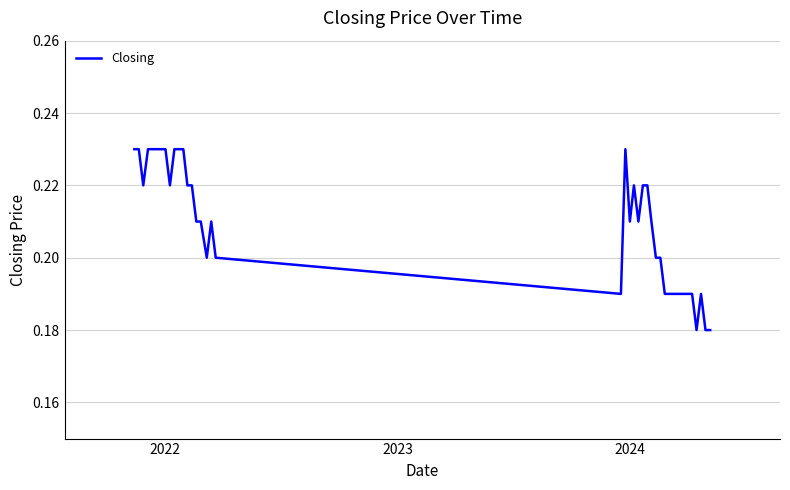

Is this an area chart (filled region under the line)?

No